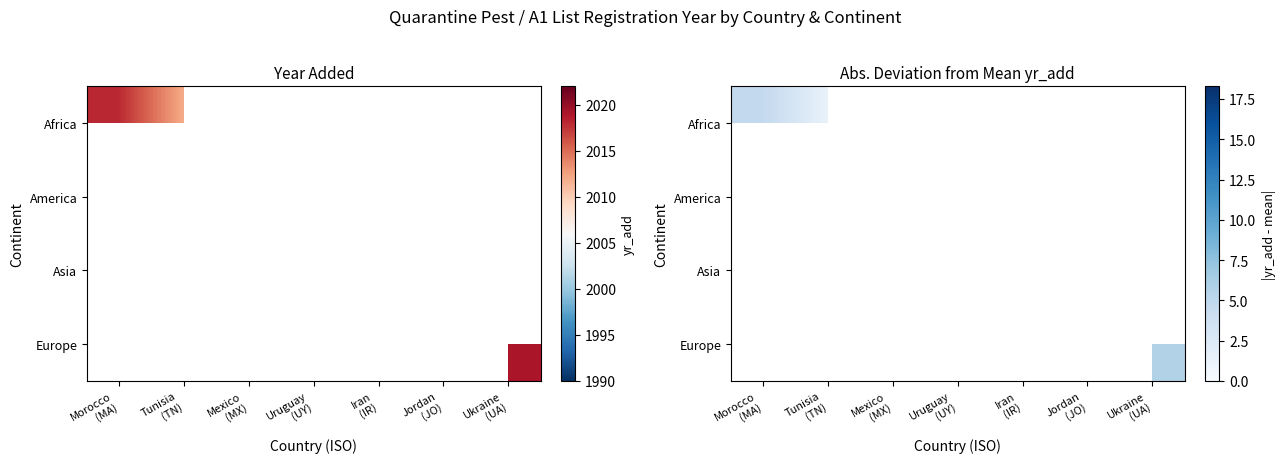

List the series in order of their peak value, highest first.

Africa, America, Asia, Europe